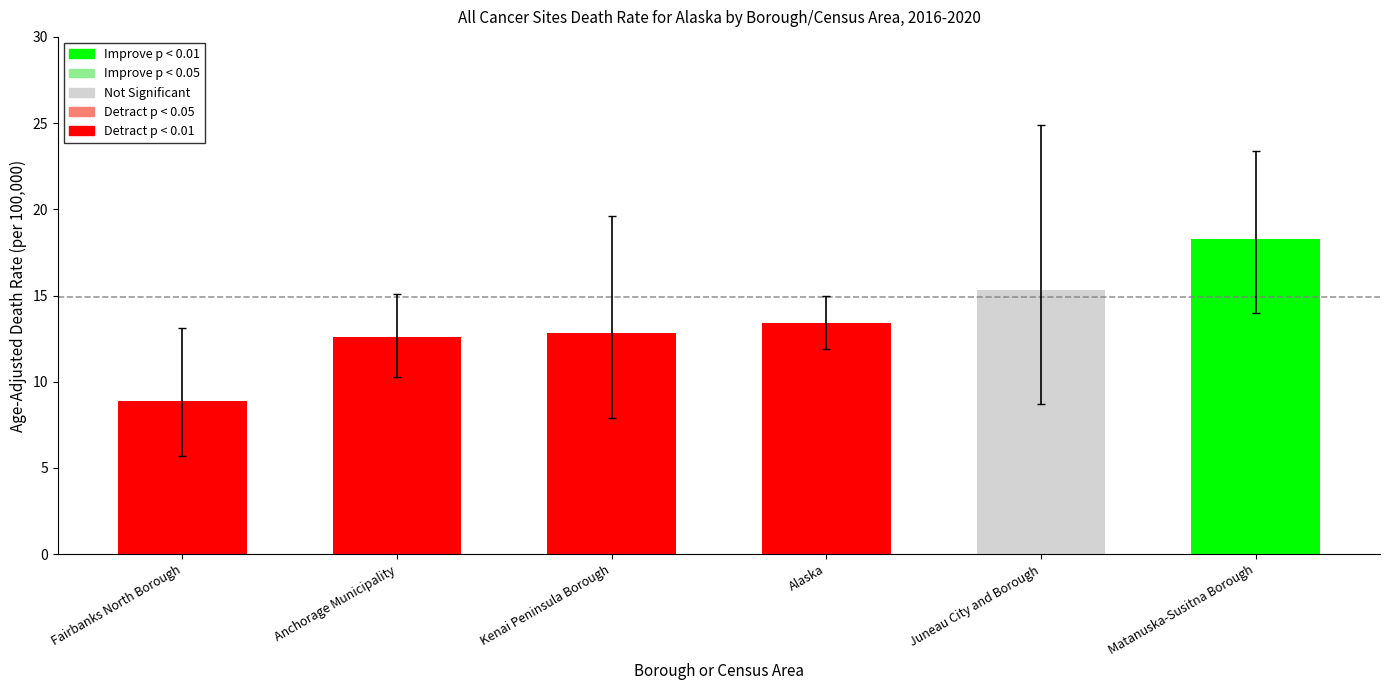

How many data points in Age-Adjusted Death Rate are above 13?

3